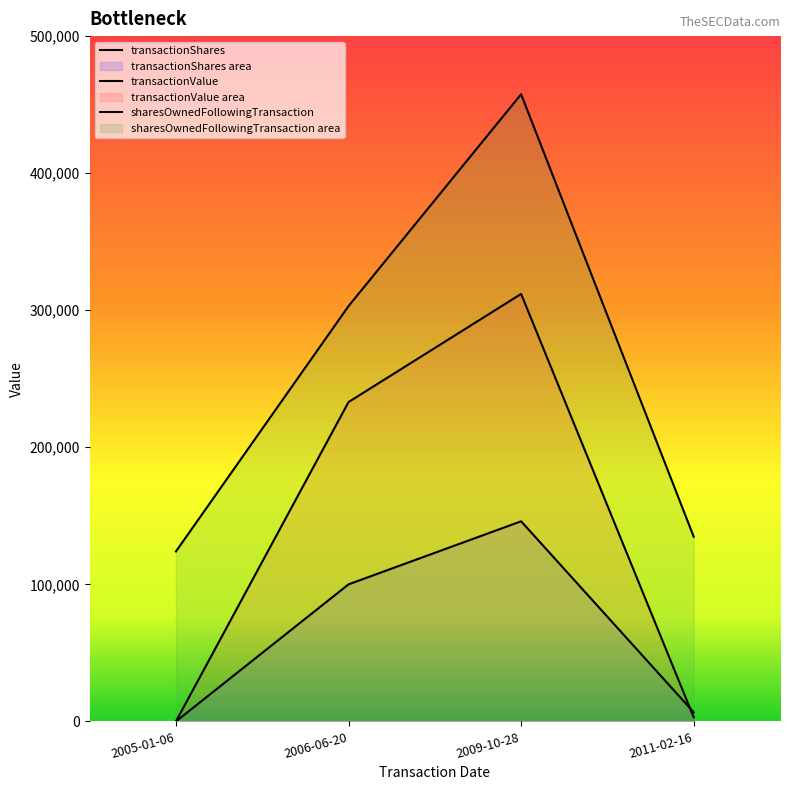

Does the chart display data point markers on the line(s)?

No